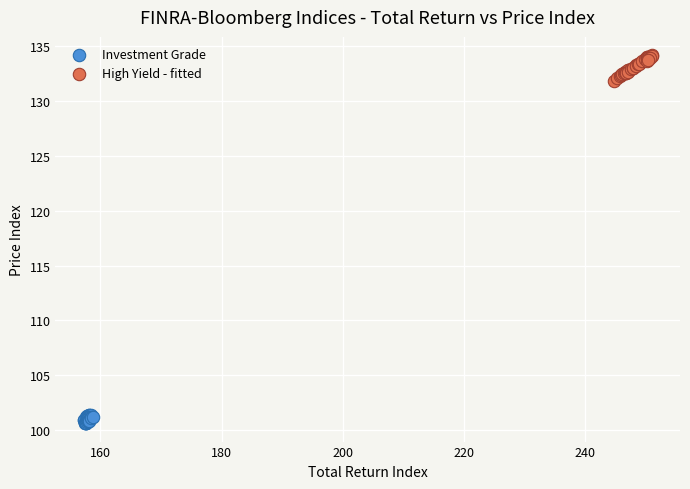

Which series contains the lowest Y value?

Investment Grade